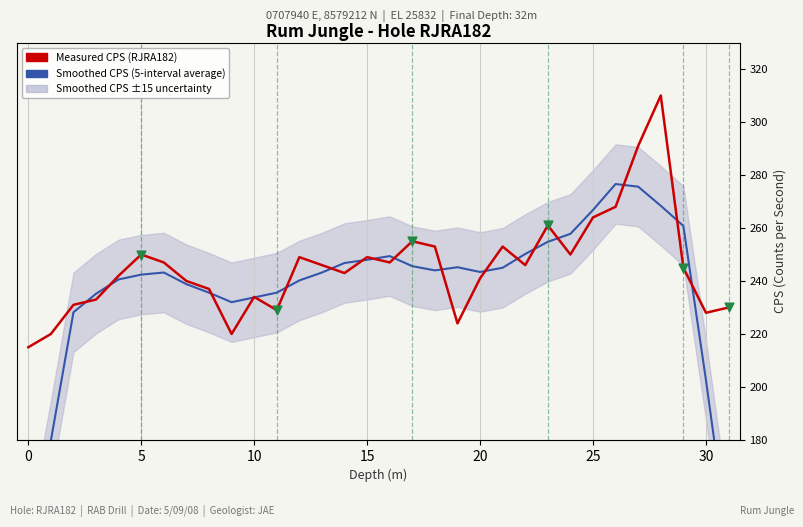

What is the change in value from 22 to 29?

-1